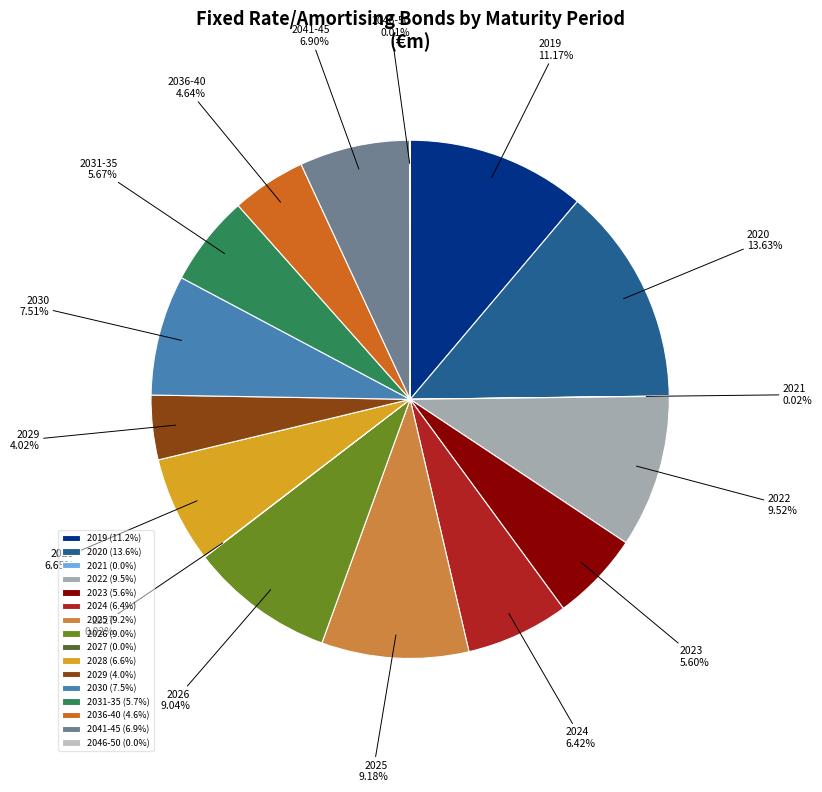

Which category has the biggest portion of the pie?

2020